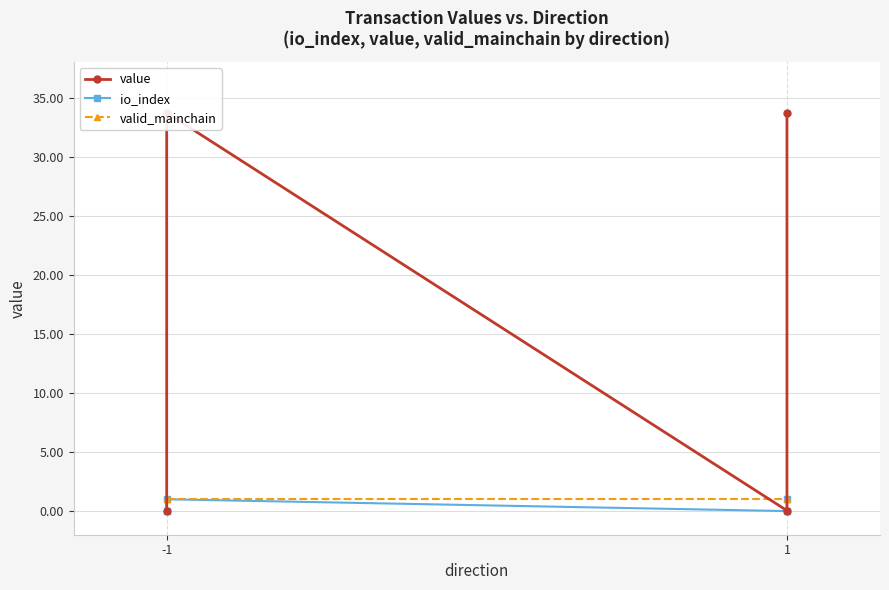

Which series has the largest total across all categories?

value